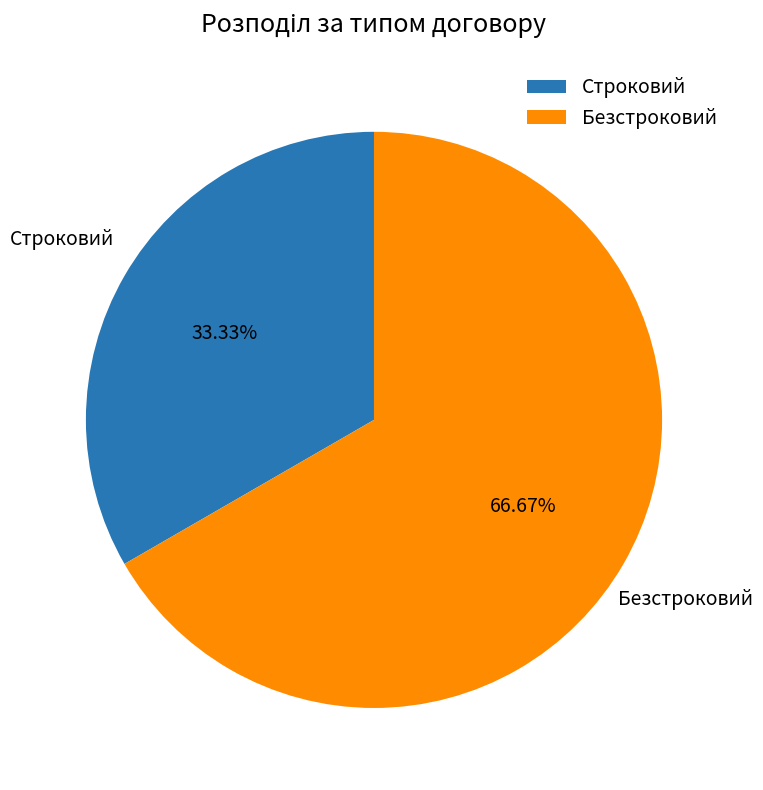

To the nearest percent, what percentage of the pie is Строковий?

33%